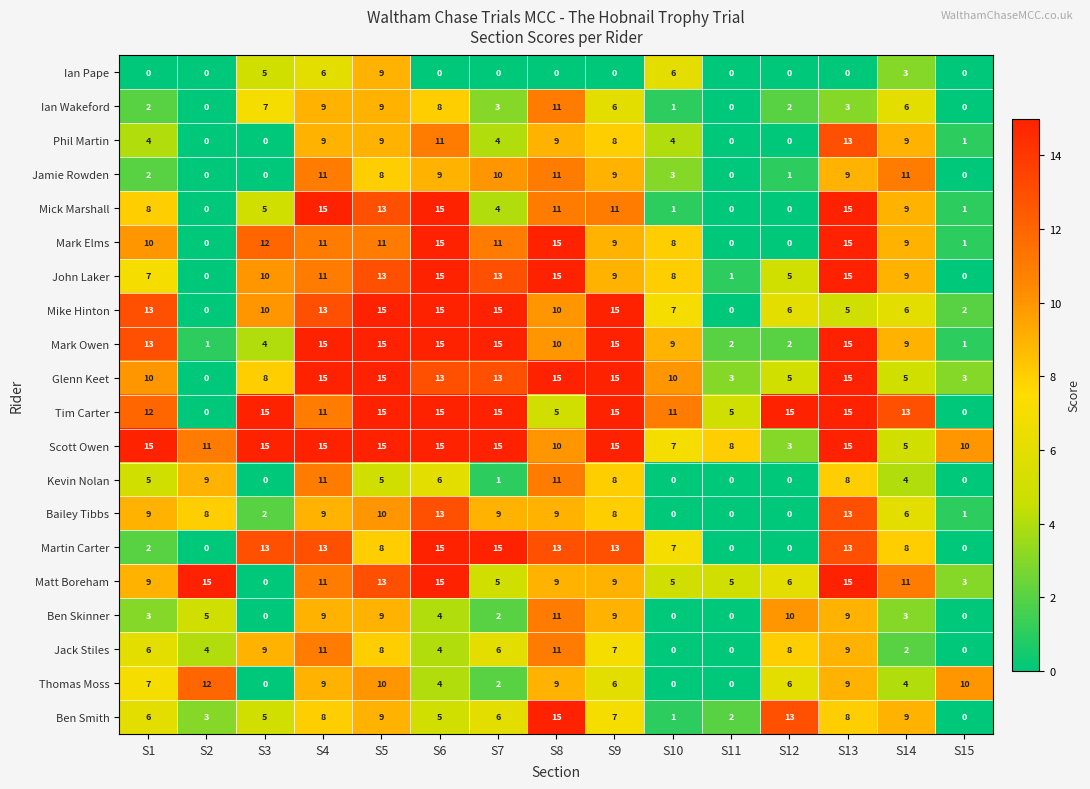

List the series in order of their peak value, lowest first.

Ian Pape, Ian Wakeford, Jamie Rowden, Kevin Nolan, Ben Skinner, Jack Stiles, Thomas Moss, Phil Martin, Bailey Tibbs, Mick Marshall, Mark Elms, John Laker, Mike Hinton, Mark Owen, Glenn Keet, Tim Carter, Scott Owen, Martin Carter, Matt Boreham, Ben Smith